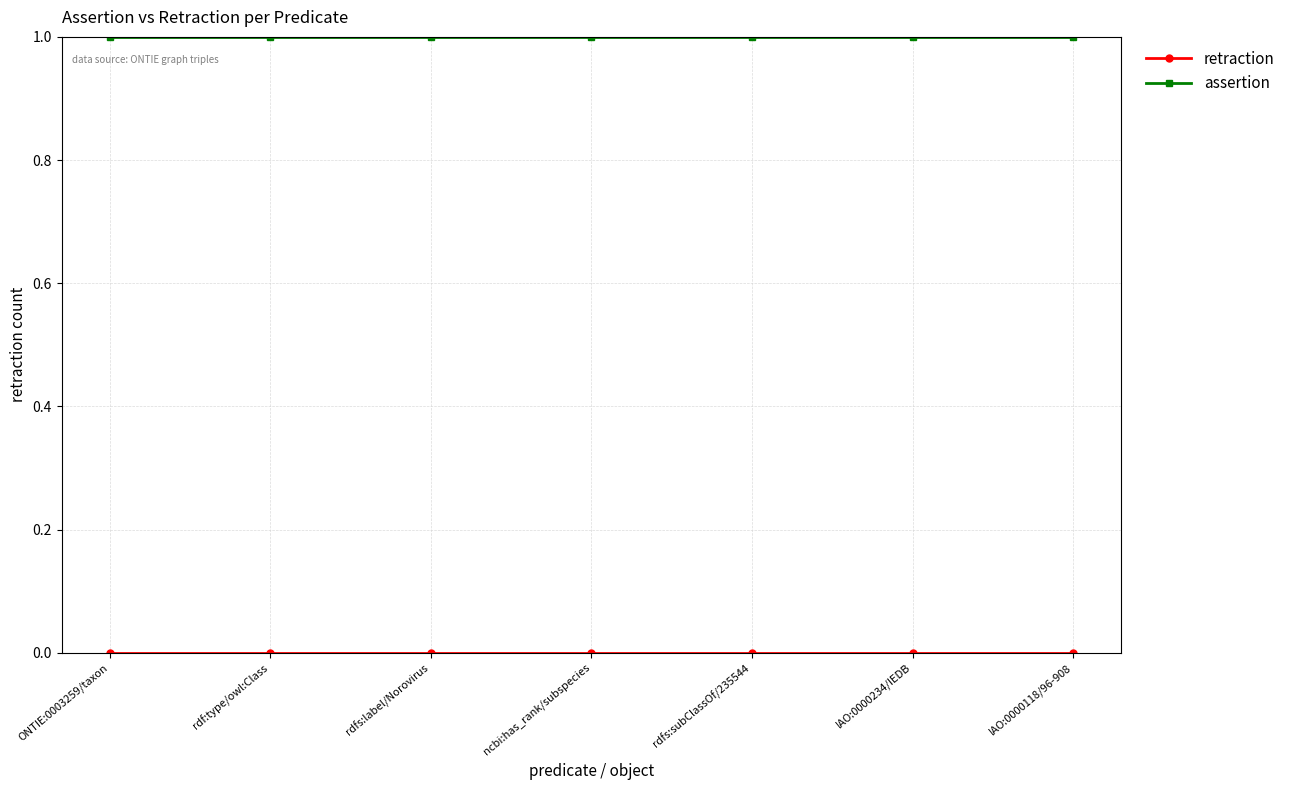

What is the sum of all assertion values?

7